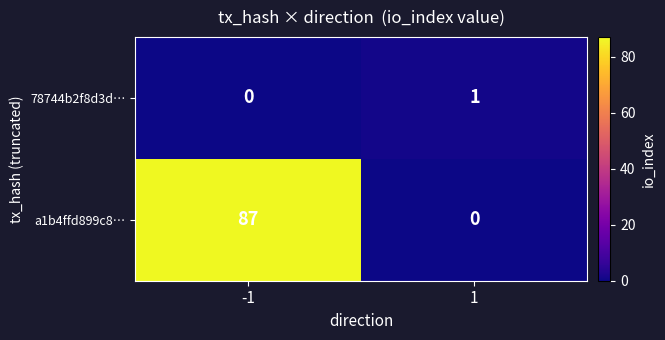

What value does the a1b4ffd899c8… series have at -1, to the nearest 5?

85